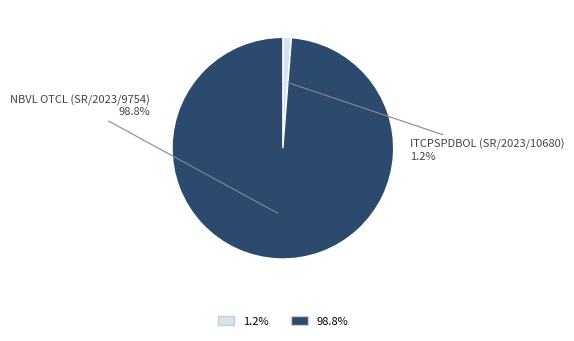

How many segments does this pie chart have?

2